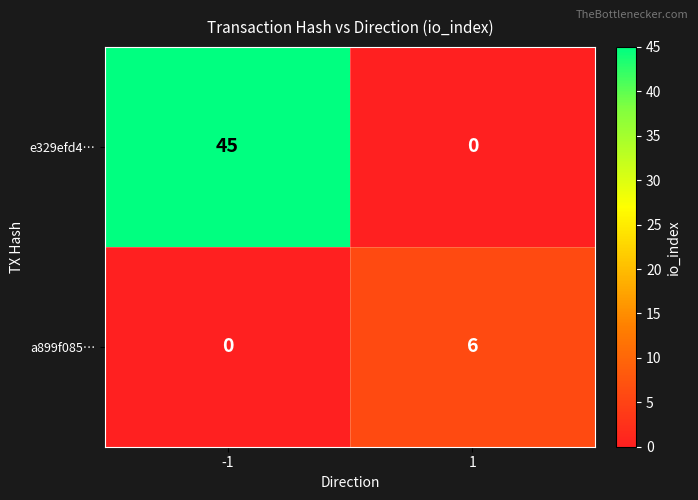

Read the a899f085… value at 1.

6